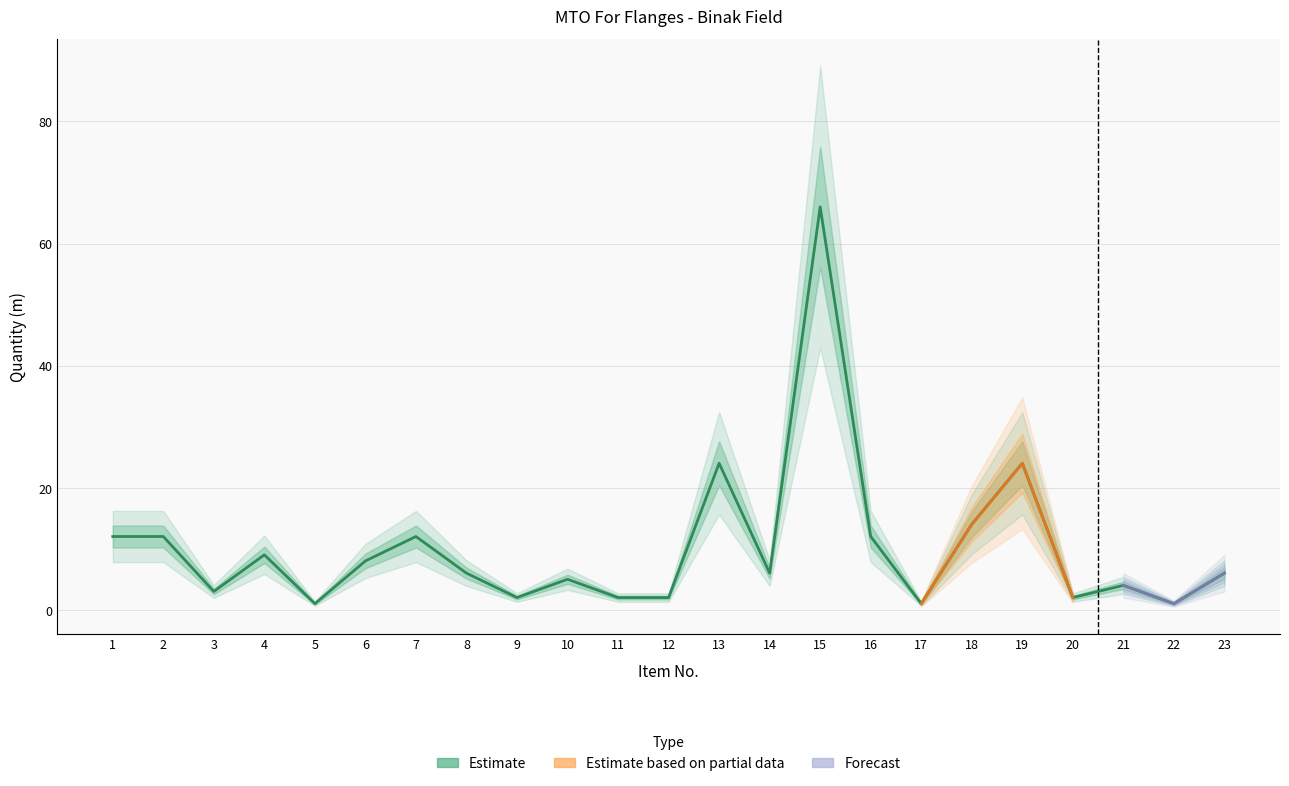

The value at 15 is 41. True or false?

False